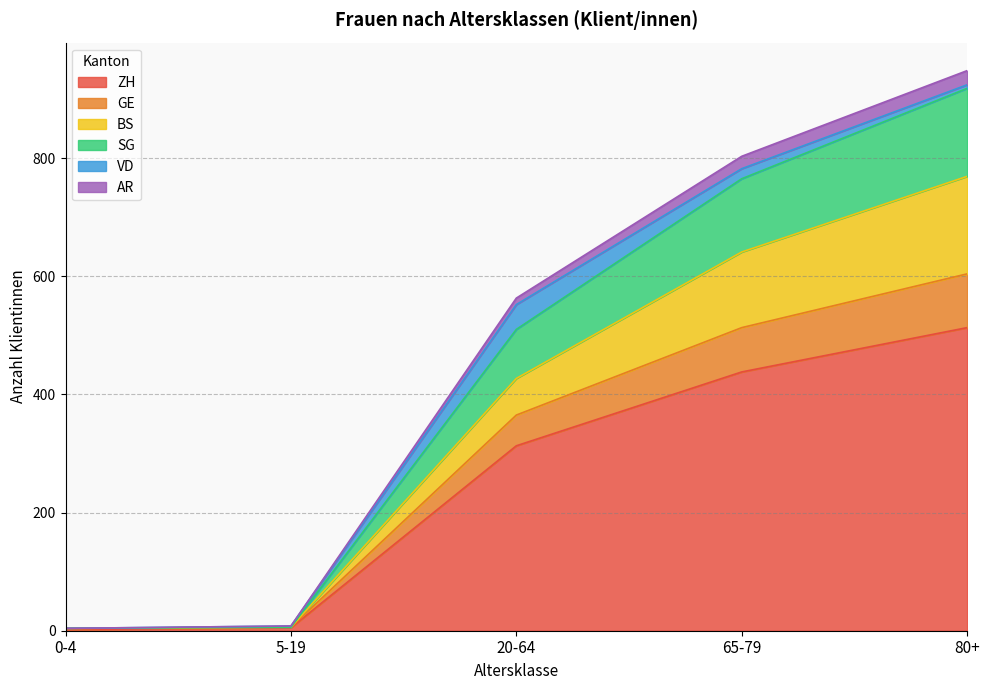

True or false: GE and ZH cross at least once.

False